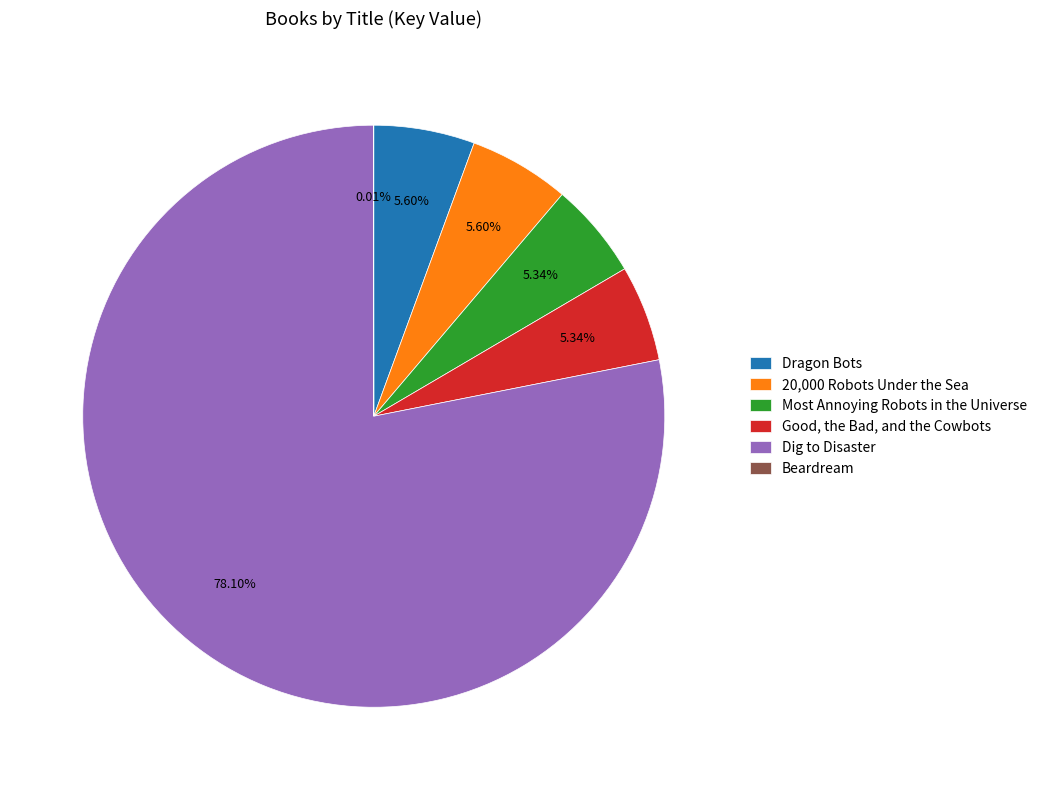

Do Most Annoying Robots in the Universe and Dig to Disaster together represent more than half of the pie?

Yes